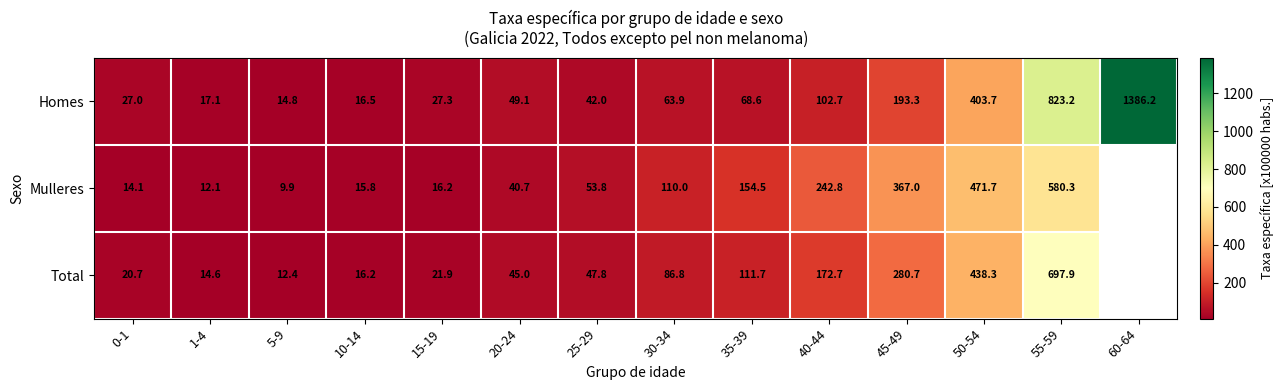

The value of Mulleres at 5-9 is 14.8. True or false?

False